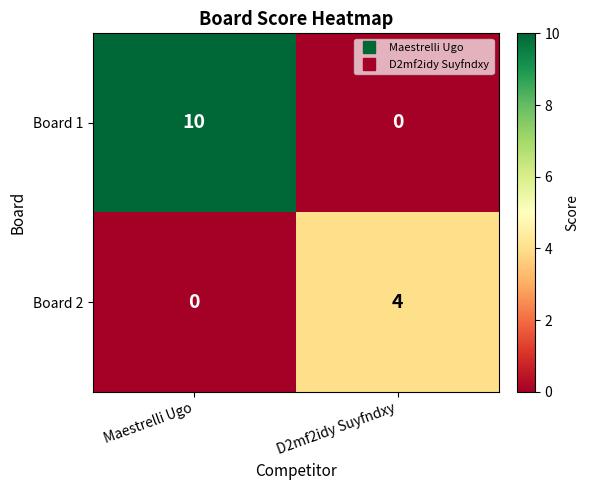

What is the maximum value for Board 2?

4